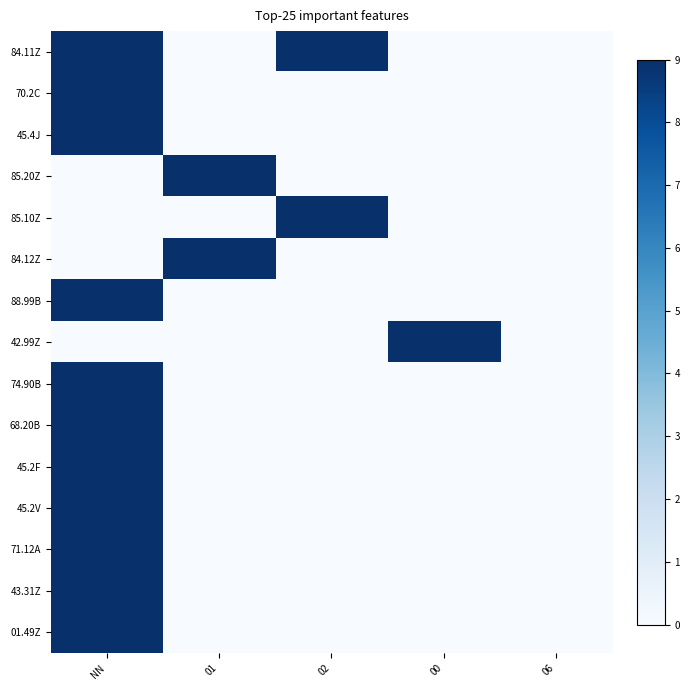

Reading right to left, extract all data points from this chart.

84.11Z: 06=0.0	00=0.0	02=13.5	01=0.0	NN=27.0
70.2C: 06=0.0	00=0.0	02=0.0	01=0.0	NN=27.0
45.4J: 06=0.0	00=0.0	02=0.0	01=0.0	NN=27.0
85.20Z: 06=0.0	00=0.0	02=0.0	01=13.5	NN=0.0
85.10Z: 06=0.0	00=0.0	02=13.5	01=0.0	NN=0.0
84.12Z: 06=0.0	00=0.0	02=0.0	01=13.5	NN=0.0
88.99B: 06=0.0	00=0.0	02=0.0	01=0.0	NN=13.5
42.99Z: 06=0.0	00=13.5	02=0.0	01=0.0	NN=0.0
74.90B: 06=0.0	00=0.0	02=0.0	01=0.0	NN=13.5
68.20B: 06=0.0	00=0.0	02=0.0	01=0.0	NN=13.5
45.2F: 06=0.0	00=0.0	02=0.0	01=0.0	NN=13.5
45.2V: 06=0.0	00=0.0	02=0.0	01=0.0	NN=13.5
71.12A: 06=0.0	00=0.0	02=0.0	01=0.0	NN=13.5
43.31Z: 06=0.0	00=0.0	02=0.0	01=0.0	NN=13.5
01.49Z: 06=0.0	00=0.0	02=0.0	01=0.0	NN=13.5